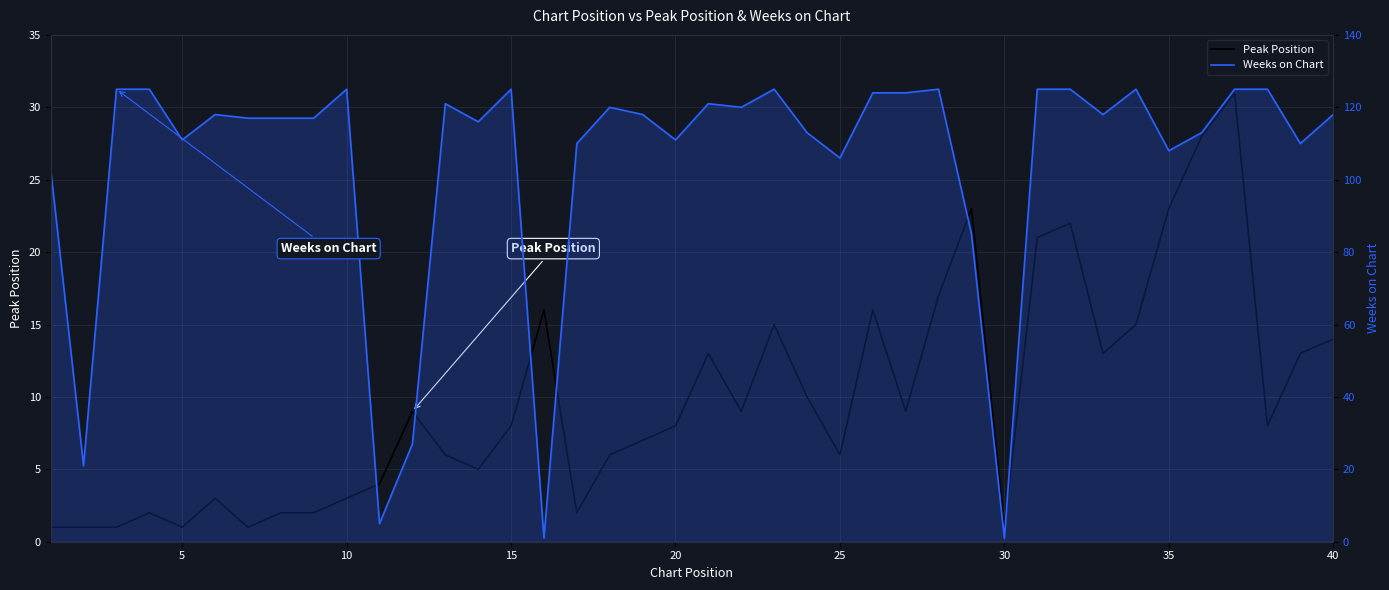

Reading left to right, what are all the values shown in this chart?

Peak Position: 1	1	1	2	1	3	1	2	2	3	4	9	6	5	8	16	2	6	7	8	13	9	15	10	6	16	9	17	23	1	21	22	13	15	23	28	31	8	13	14
Weeks on Chart: 103	21	125	125	111	118	117	117	117	125	5	27	121	116	125	1	110	120	118	111	121	120	125	113	106	124	124	125	85	1	125	125	118	125	108	113	125	125	110	118